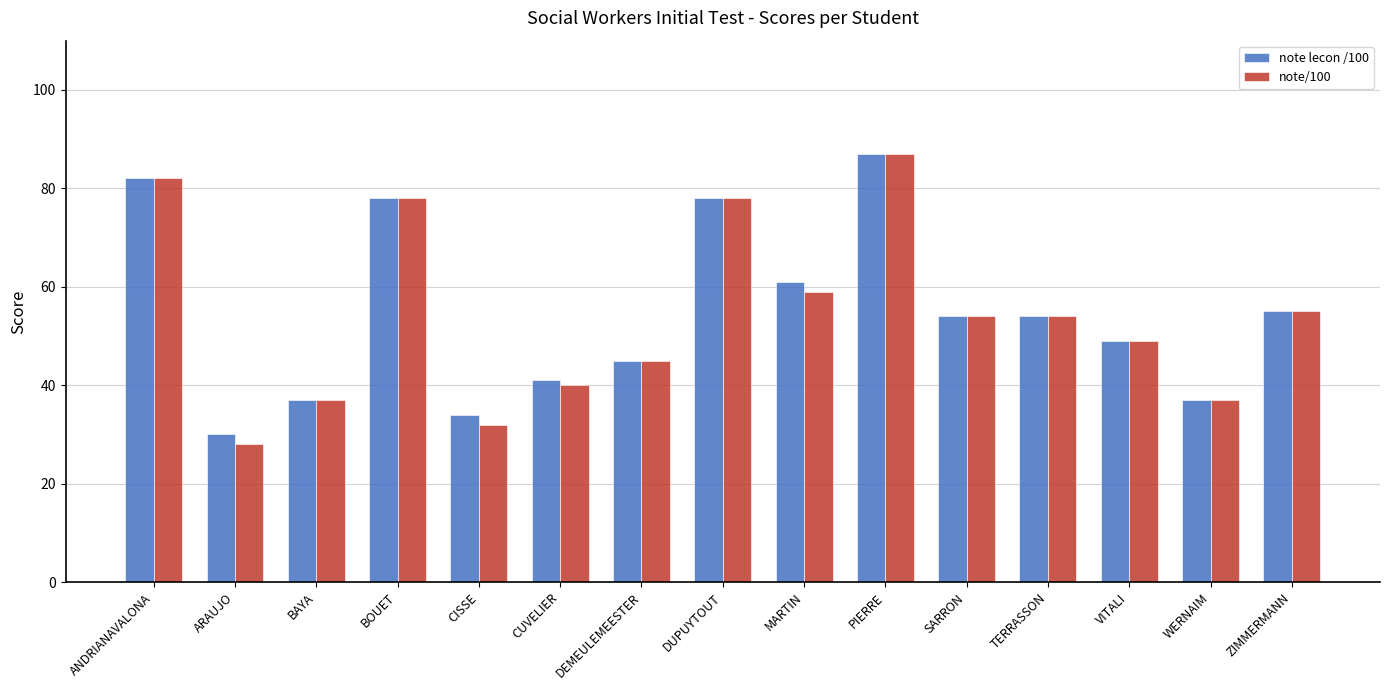

Which series changed the most between MARTIN and WERNAIM?

note lecon /100